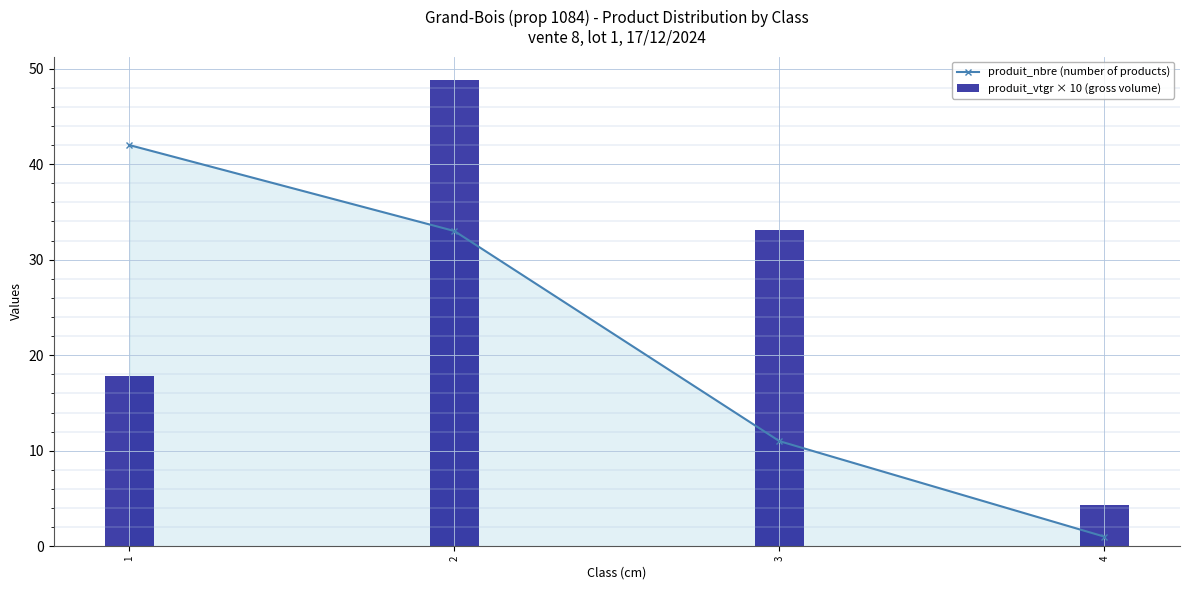

What is the spread (max minus min) of values at 2?

15.8